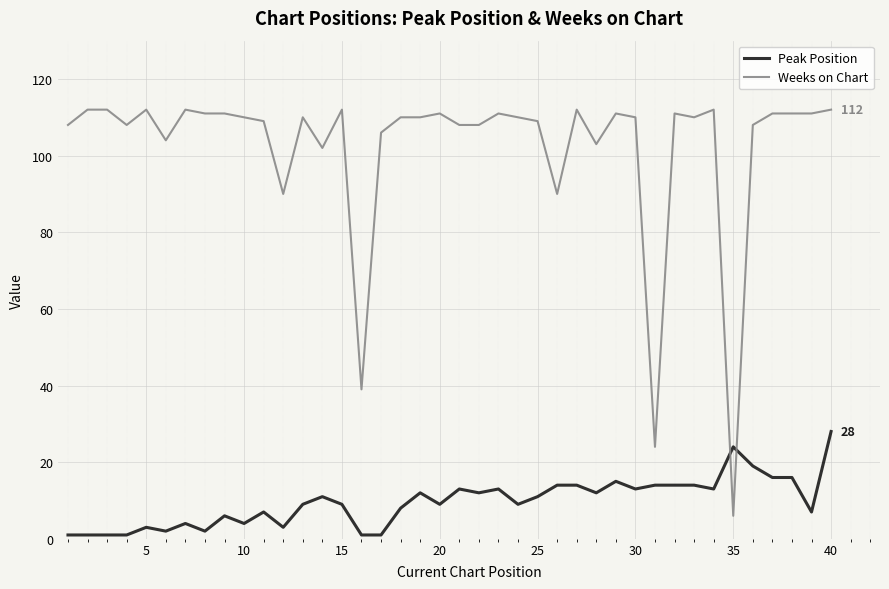

Which series has the largest total across all categories?

Weeks on Chart